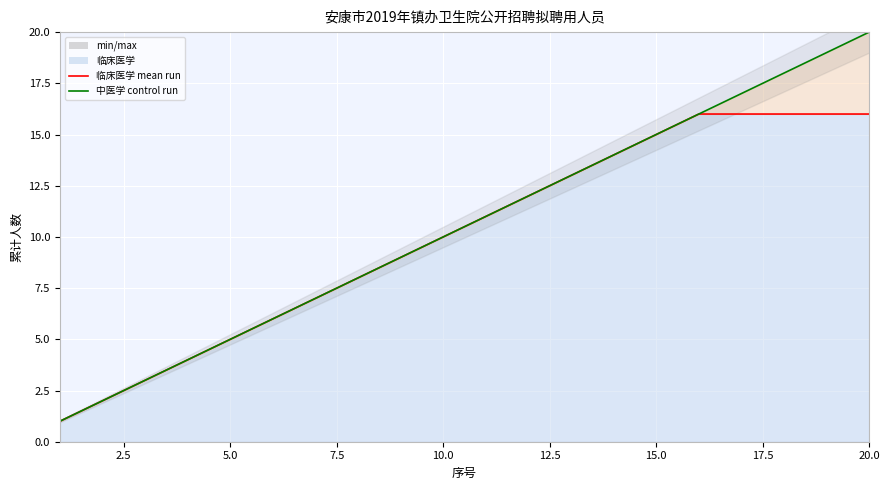

What is the difference between the maximum and minimum values in the 临床医学 mean series?

15